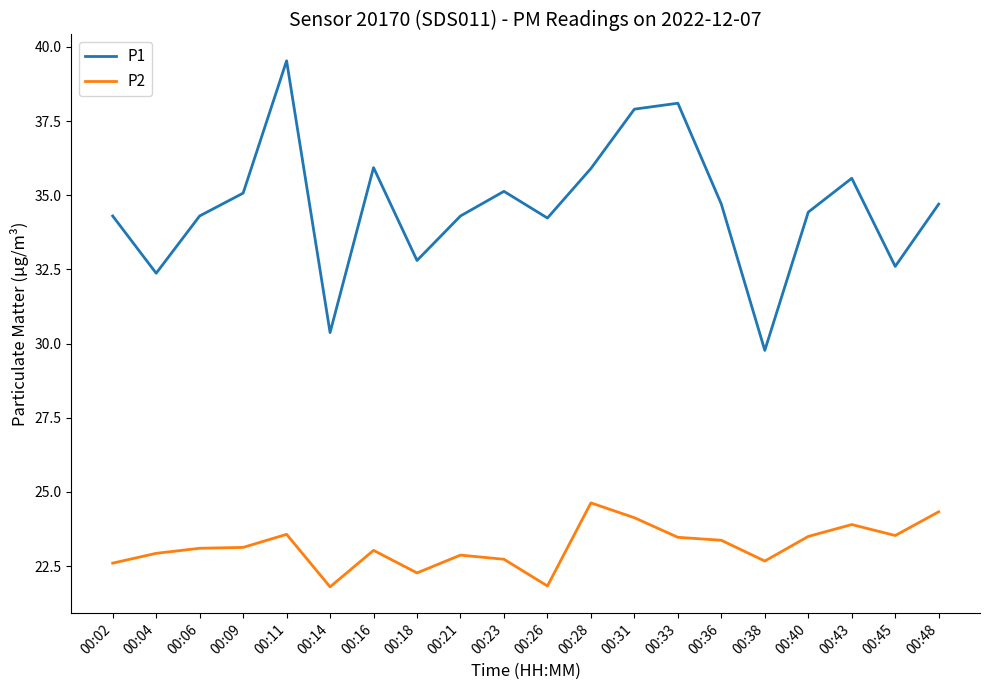

True or false: P1 and P2 intersect in this chart.

False